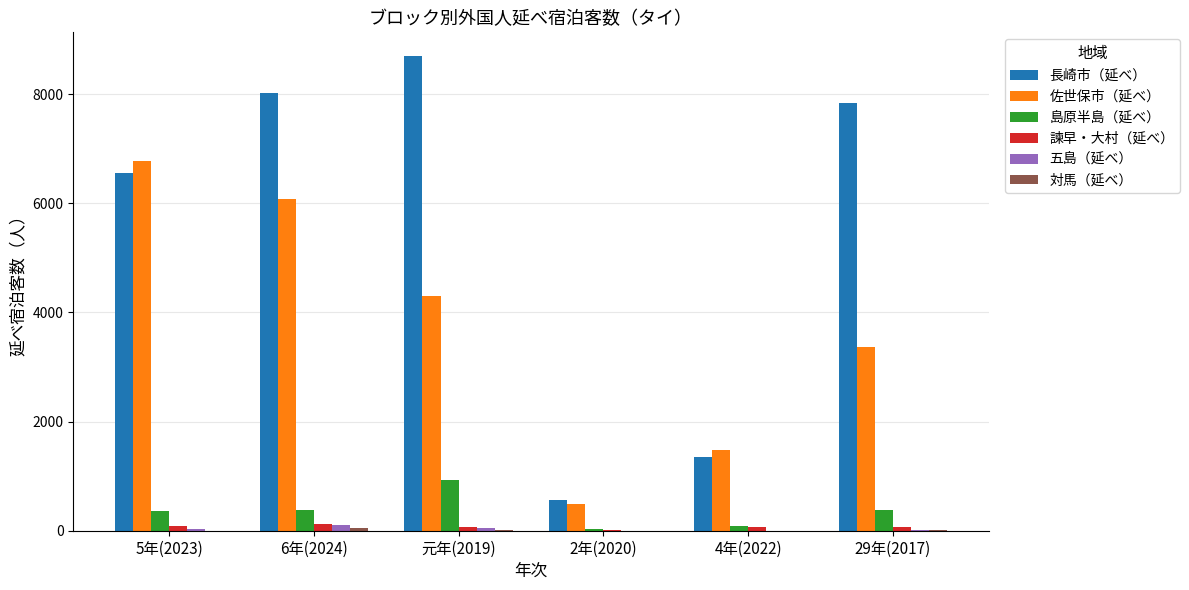

What is the maximum value shown in the chart?

8697